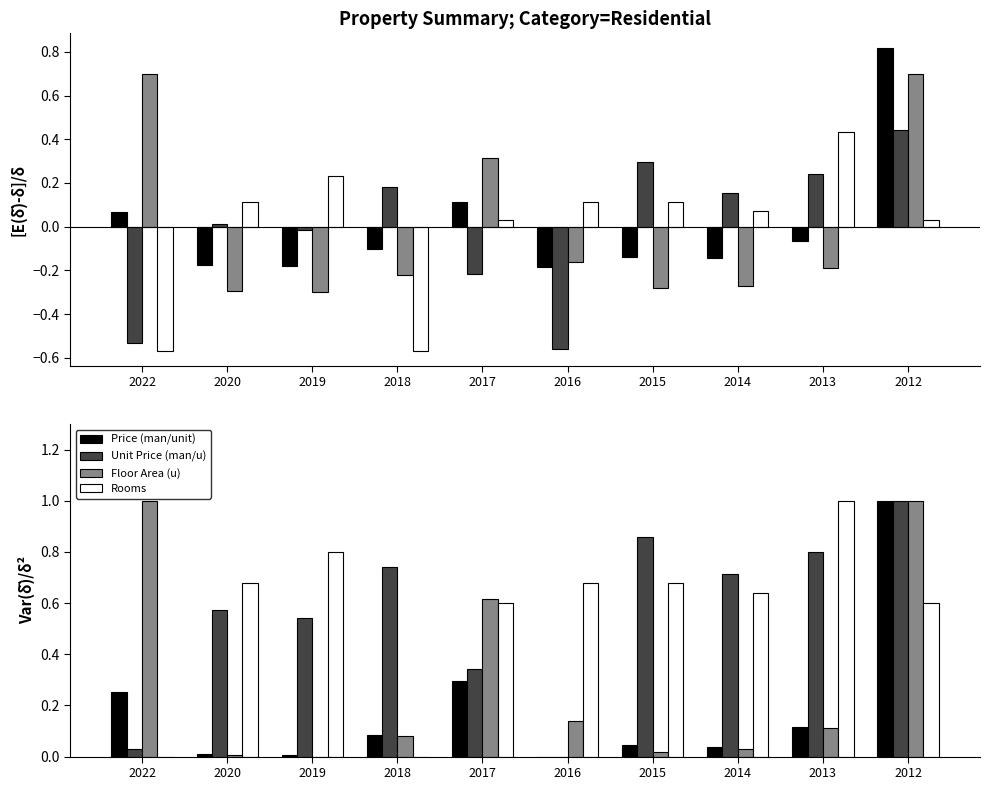

What is the value of the Rooms bar at the 10th from the left?

0.6